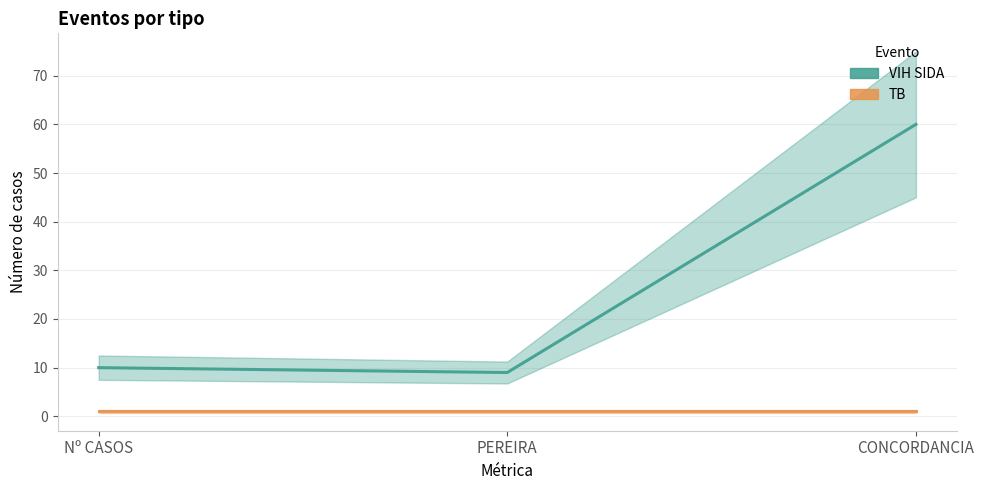

Reading left to right, what are all the values shown in this chart?

VIH SIDA: Nº CASOS=10	PEREIRA=9	CONCORDANCIA=60
TB: Nº CASOS=1	PEREIRA=1	CONCORDANCIA=1